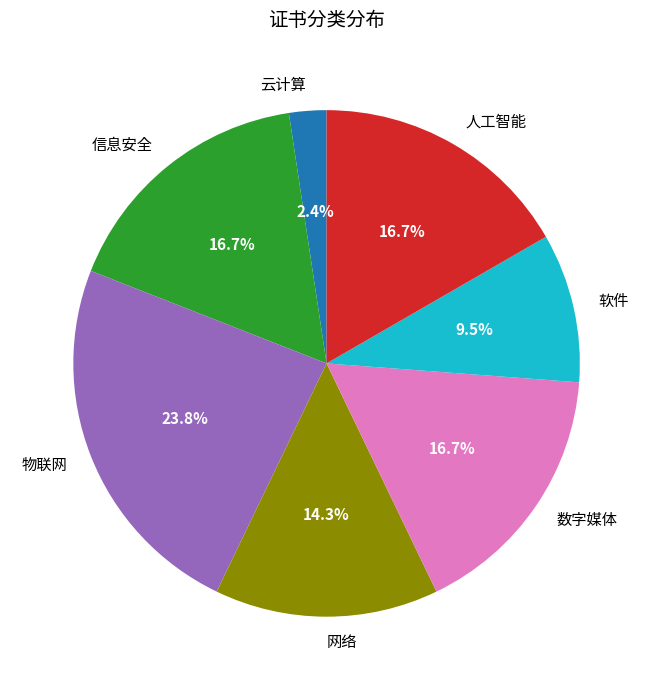

Count the number of slices in the pie.

7